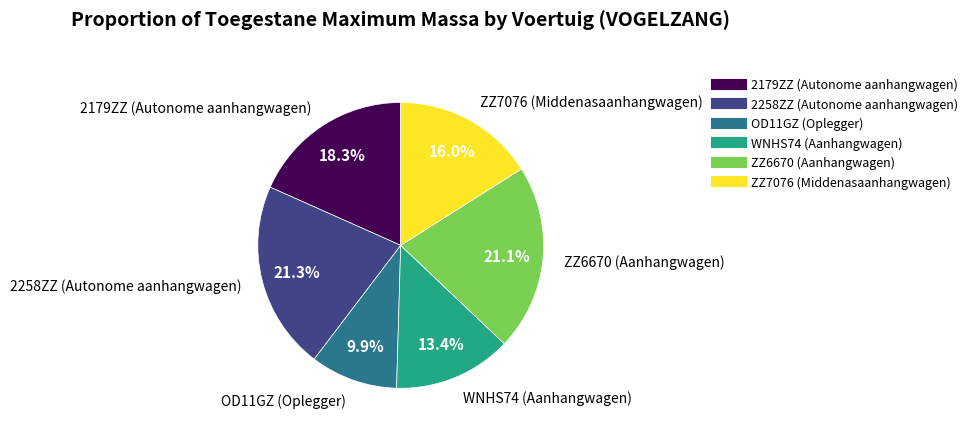

How much of the chart is everything except 2258ZZ (Autonome aanhangwagen)?

78.7%